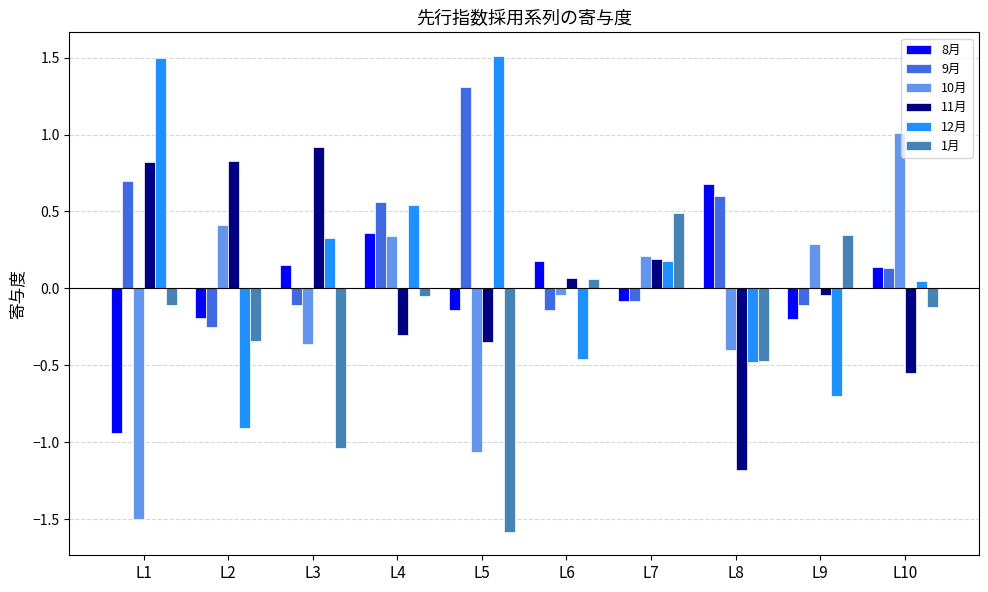

Between L5 and L7, which series saw the biggest shift?

1月